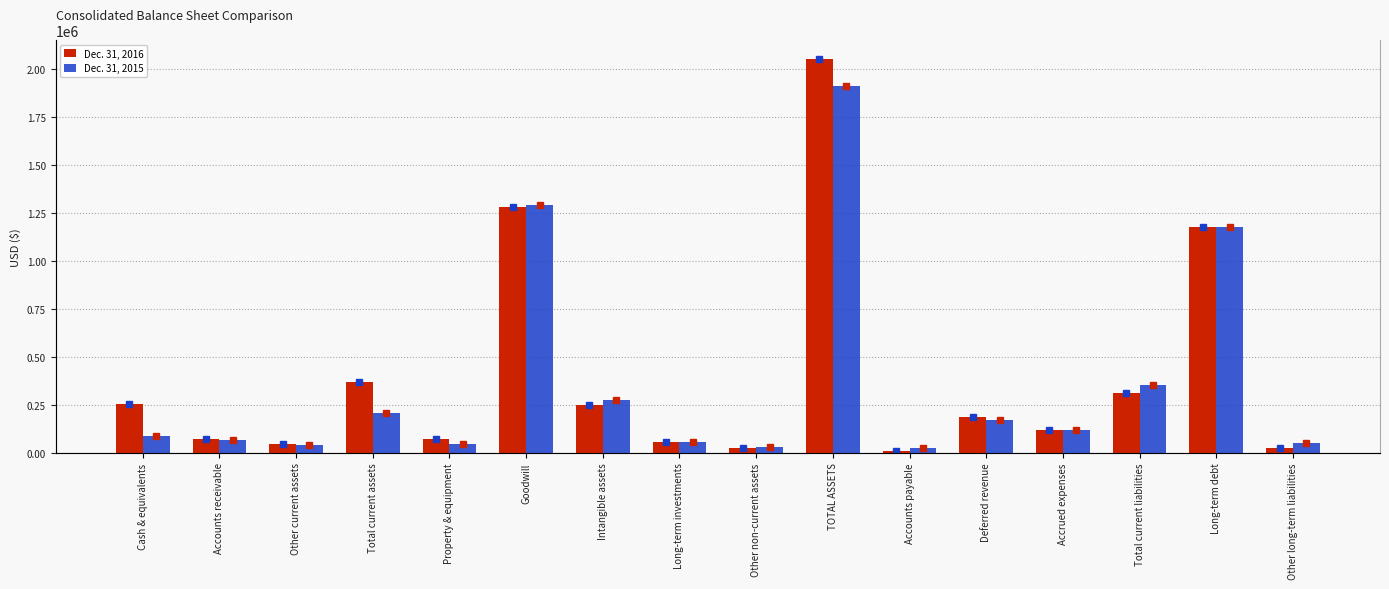

What is the value of the Dec. 31, 2016 bar at the 8th from the left?

55355